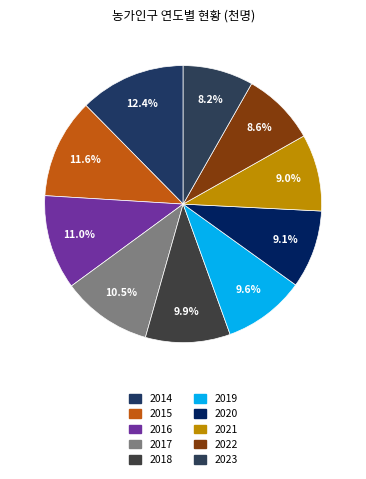

How many segments does this pie chart have?

10